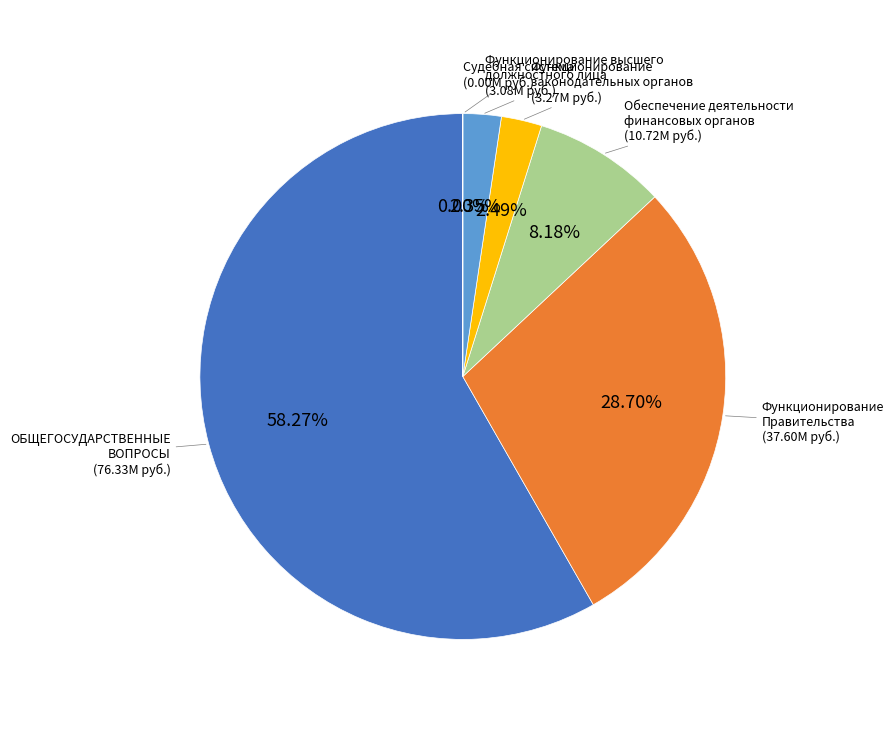

Is there any slice that represents more than half of the pie?

Yes